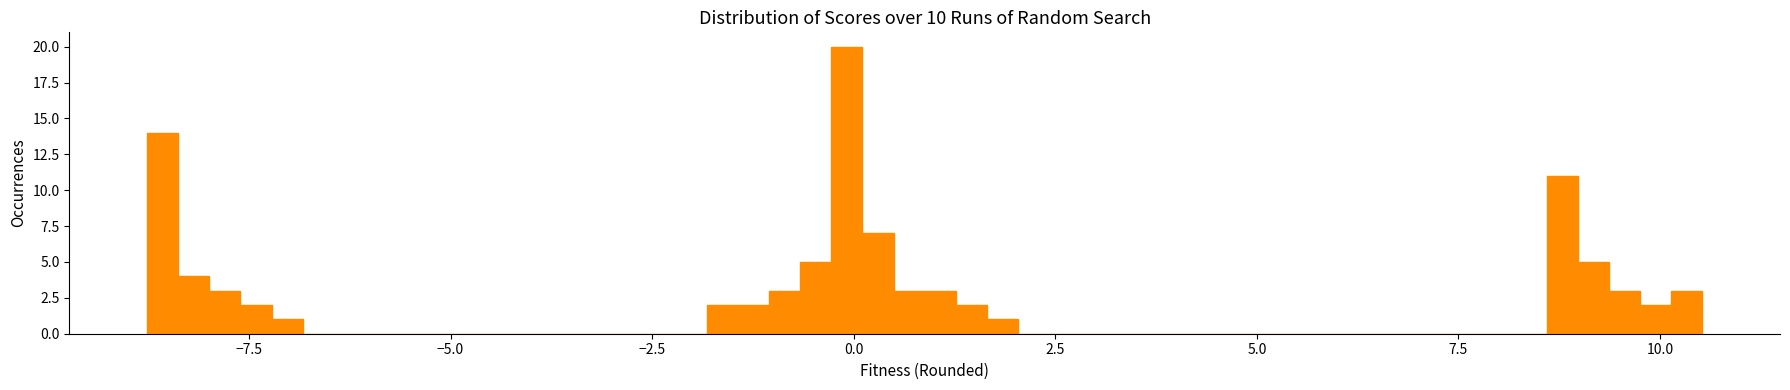

Read against the x-axis, roughly where is the centre of the tallest bar?

0.0